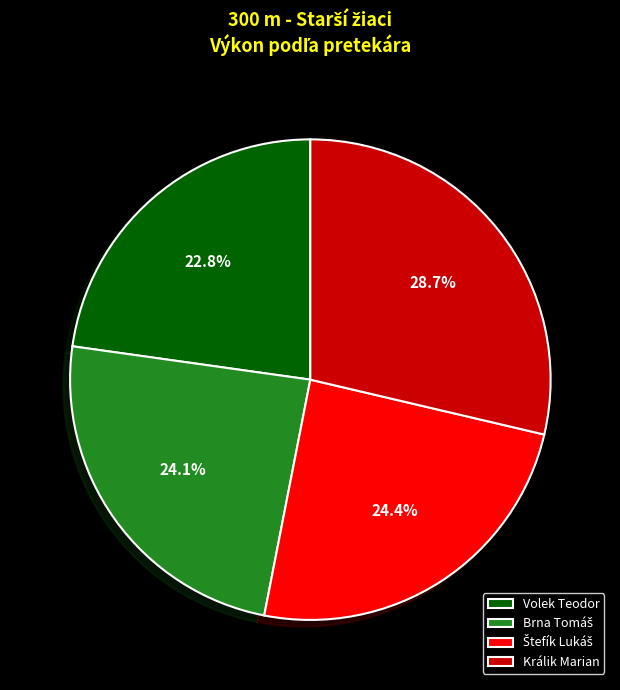

What portion of the pie excludes Volek Teodor?

77.2%